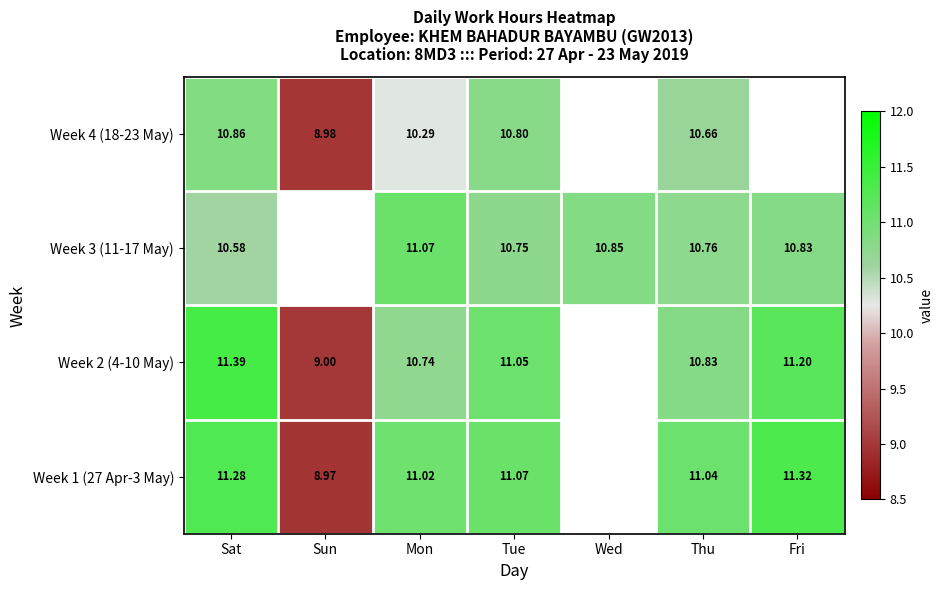

What is the lowest value of the Week 3 (11-17 May) series?

10.6